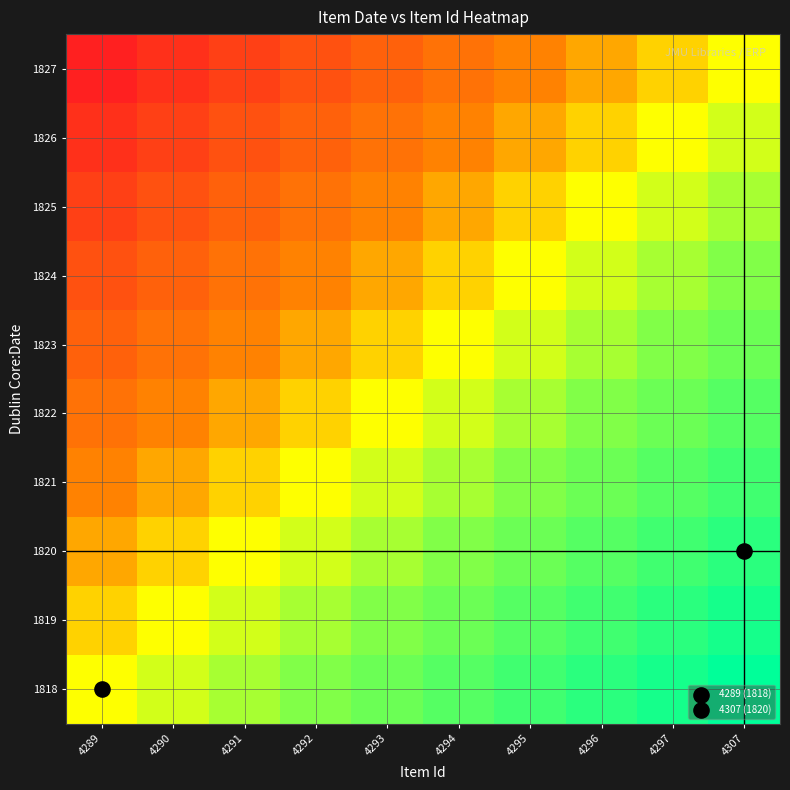

Between 4294 and 4289, which is larger?

4294